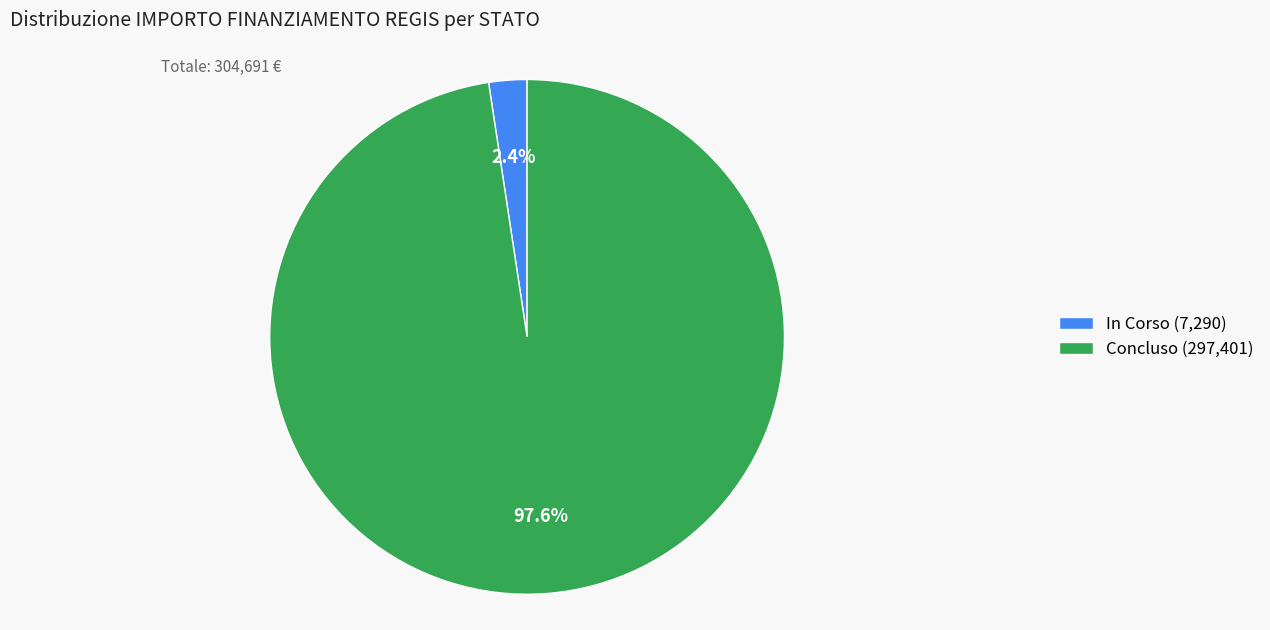

What is the total percentage of In Corso (7,290) and Concluso (297,401)?

100.0%